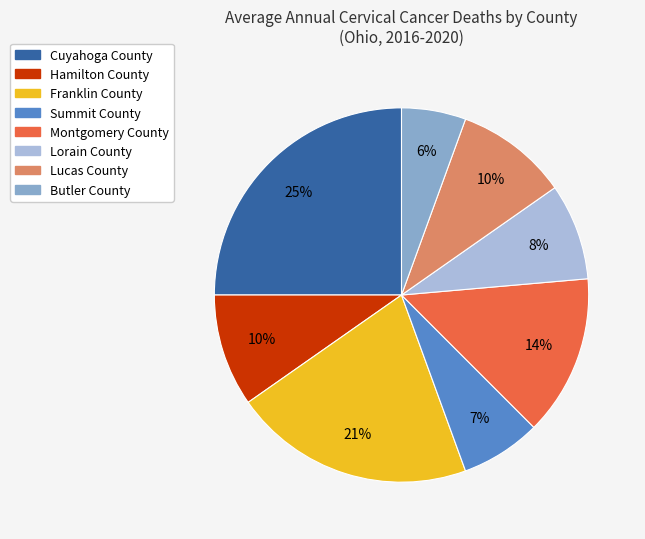

Combined, do Lorain County and Hamilton County account for over 50%?

No